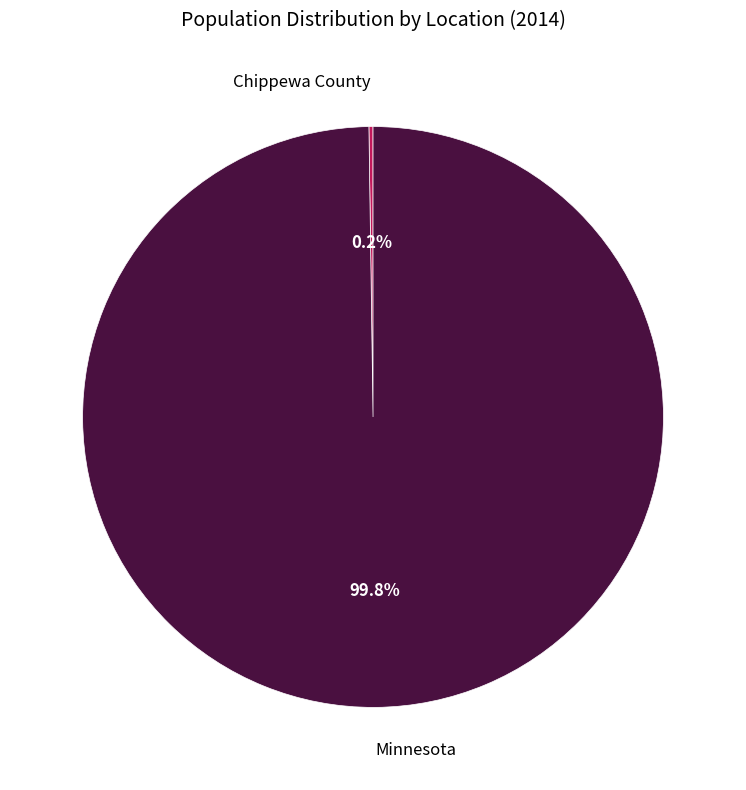

Does Minnesota account for over 50% of the chart?

Yes